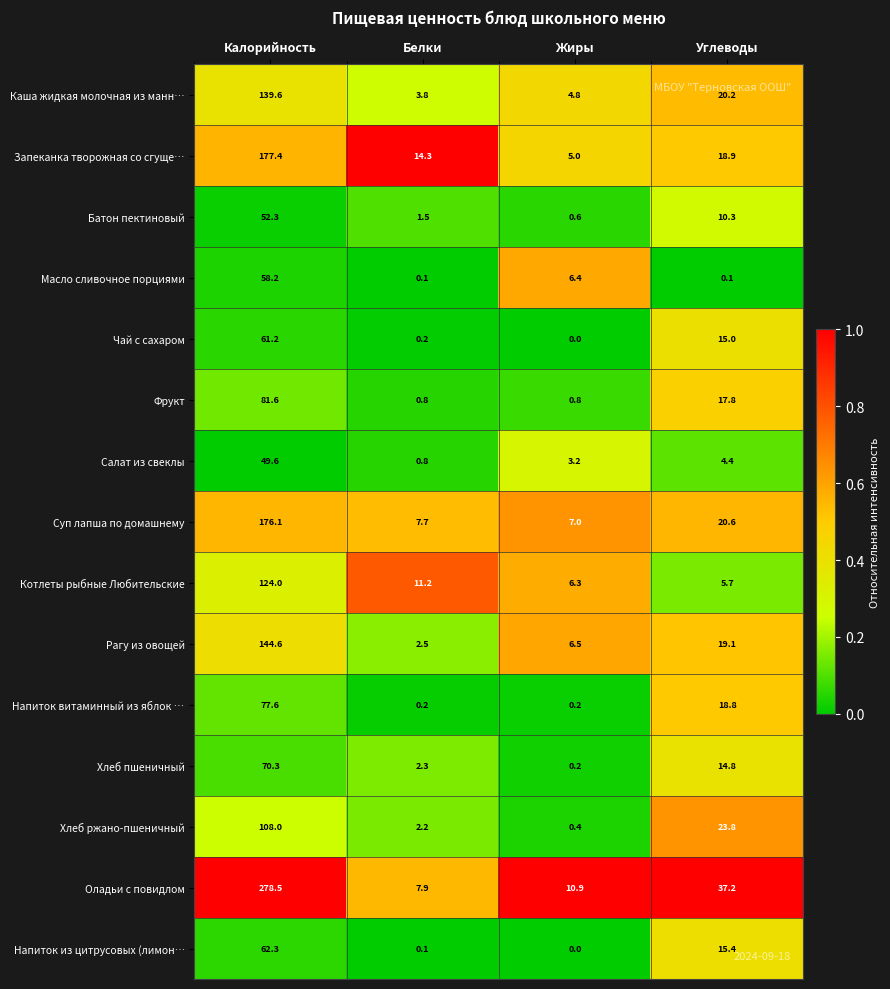

How many series are shown in this chart?

15